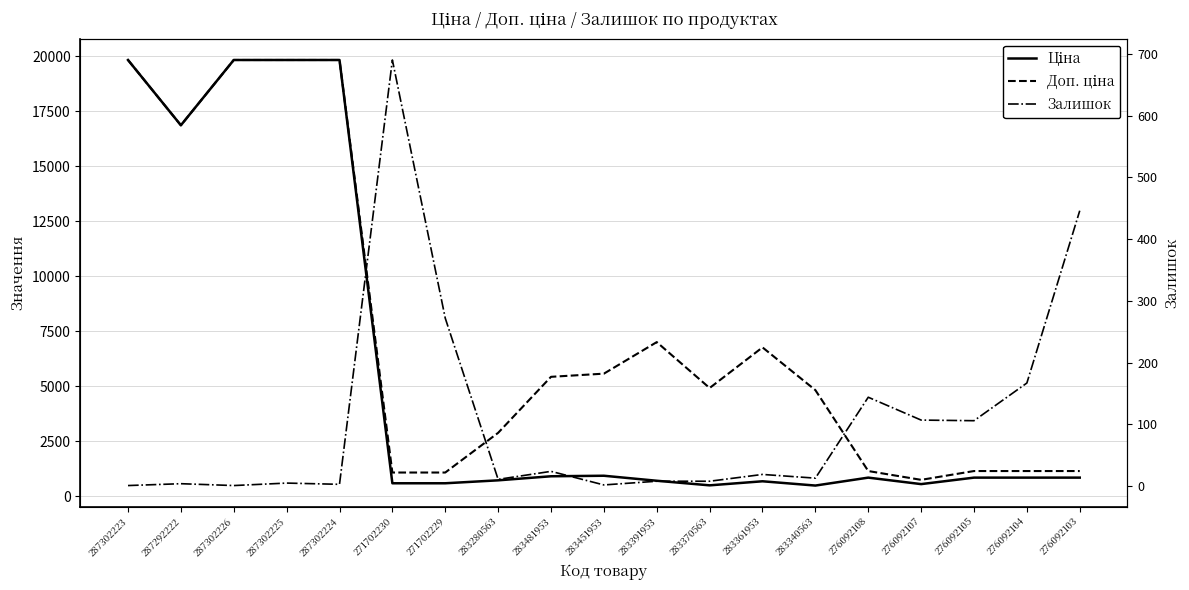

What is the difference between the Ціна values at 287302223 and 283280563?

19111.5